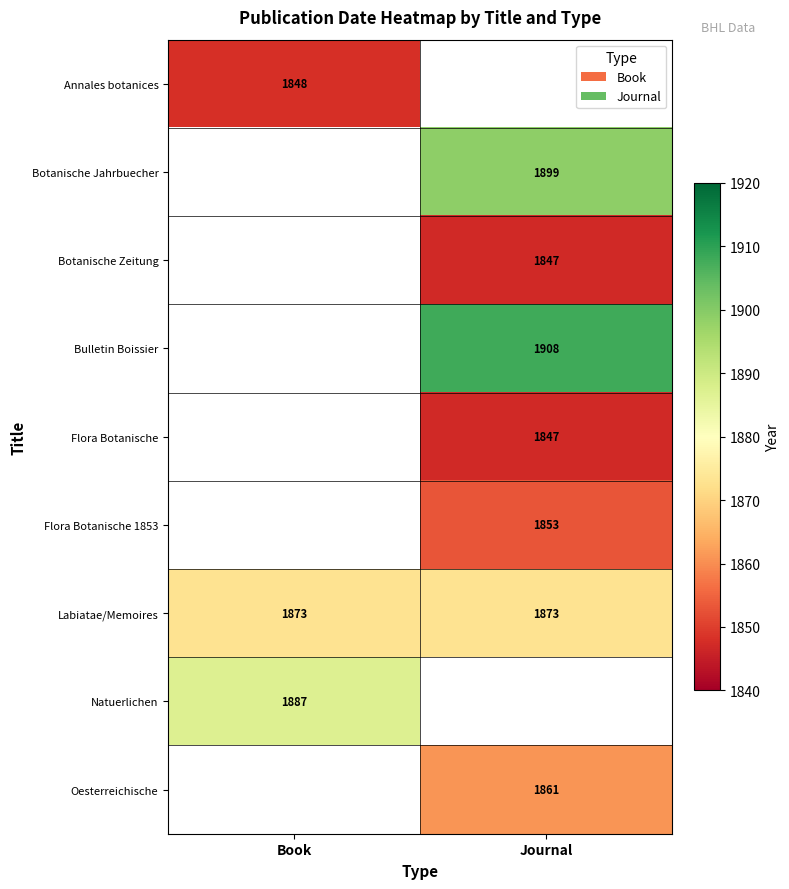

What is the smallest value displayed?

1847.0